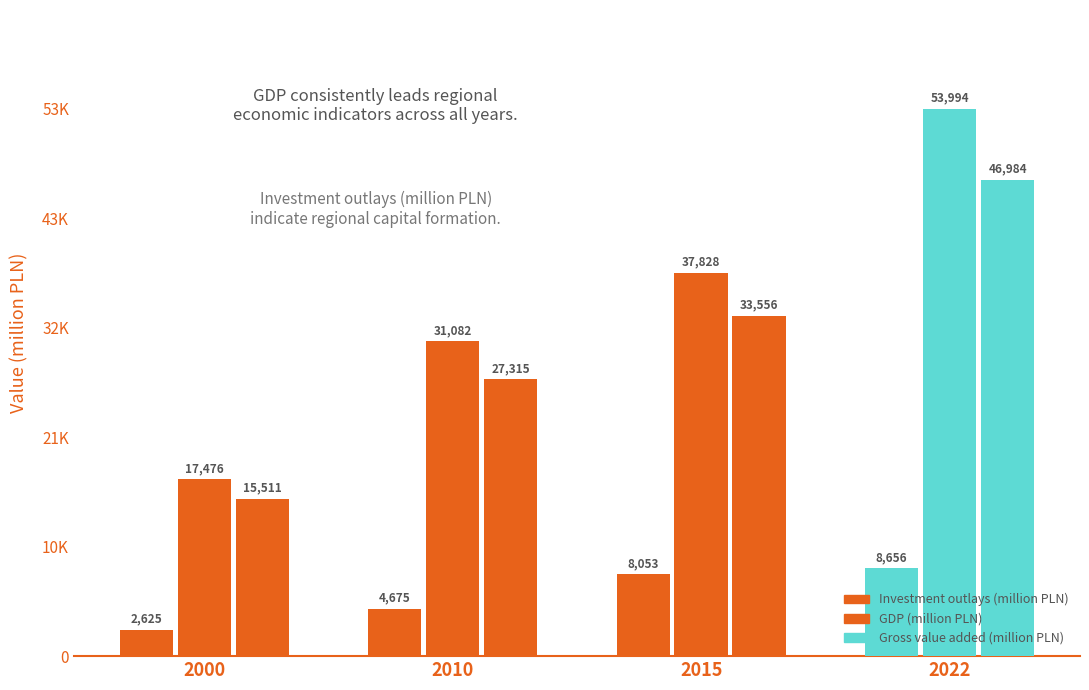

Reading left to right, extract all data points from this chart.

Investment outlays (million PLN): 2624.9	4675.3	8052.6	8655.9
GDP (million PLN): 17476.0	31082.0	37828.0	53994.0
Gross value added (million PLN): 15511.0	27315.0	33556.0	46984.0